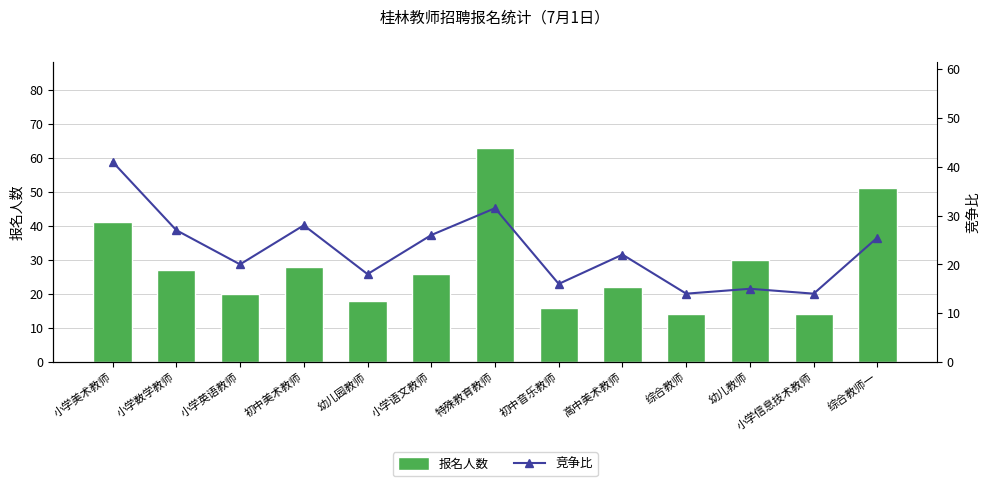

List the series in order of their peak value, highest first.

报名人数, 竞争比